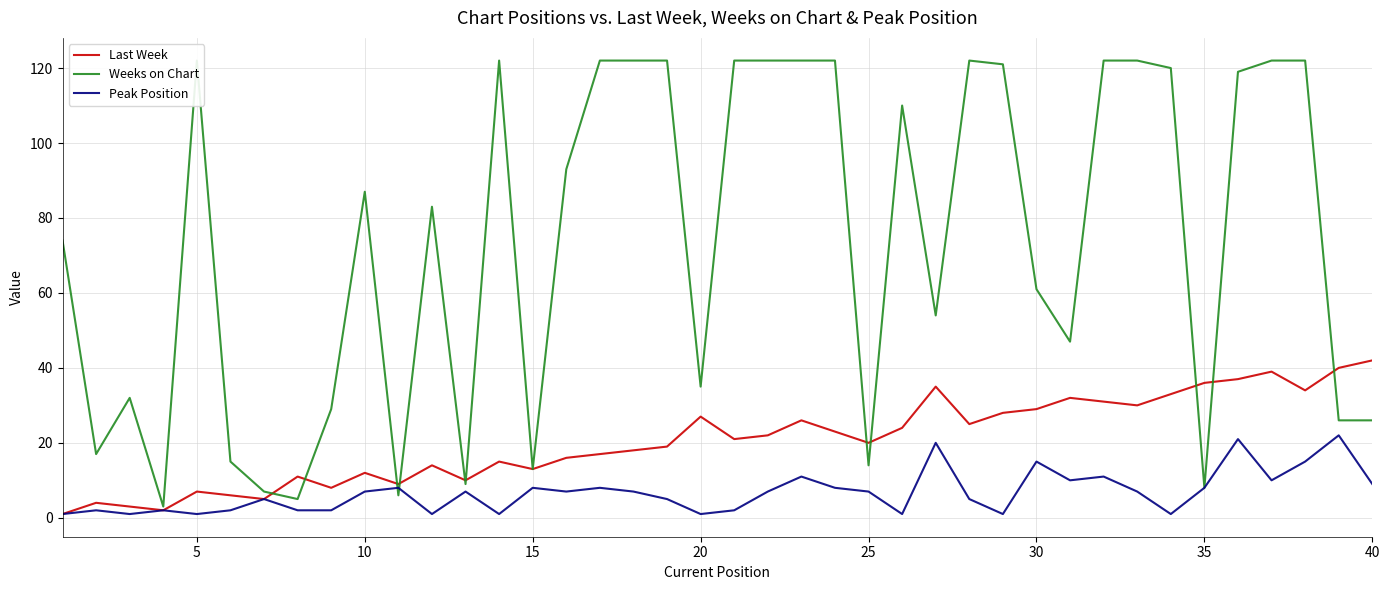

Read the Last Week value at 20, to the nearest 10.

30